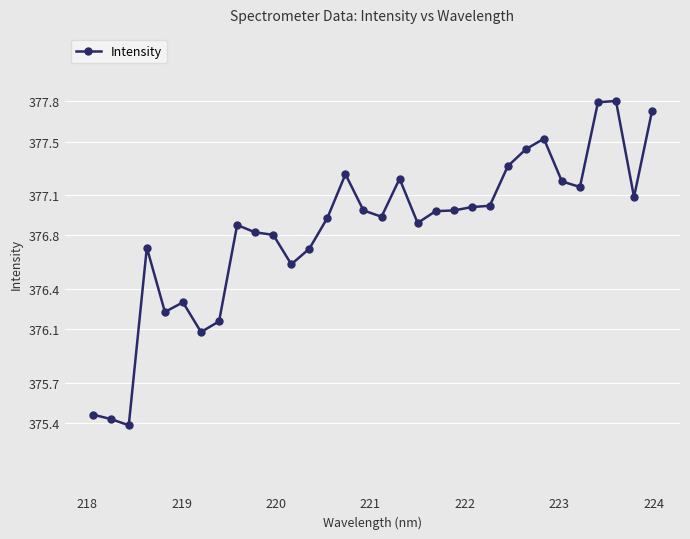

What is the average value?

376.8